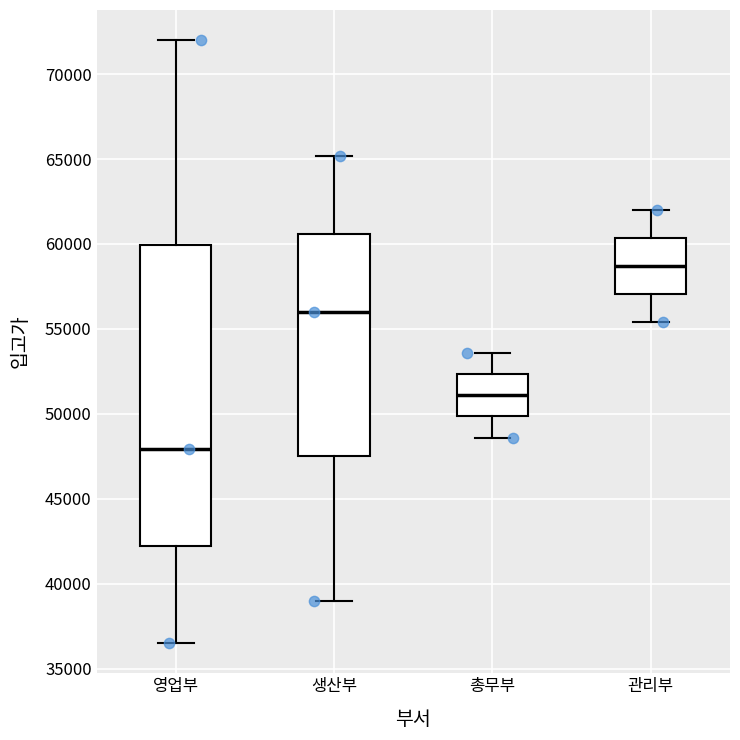

Comparing the boxes themselves (not the whiskers), which one is the tallest?

영업부